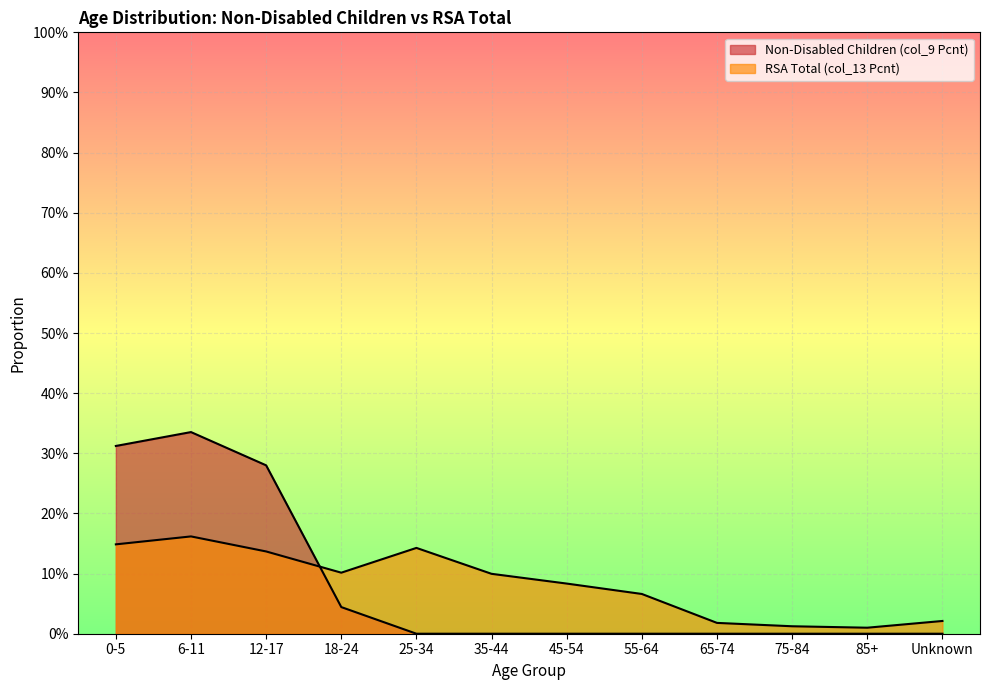

Does the chart display data point markers on the line(s)?

No